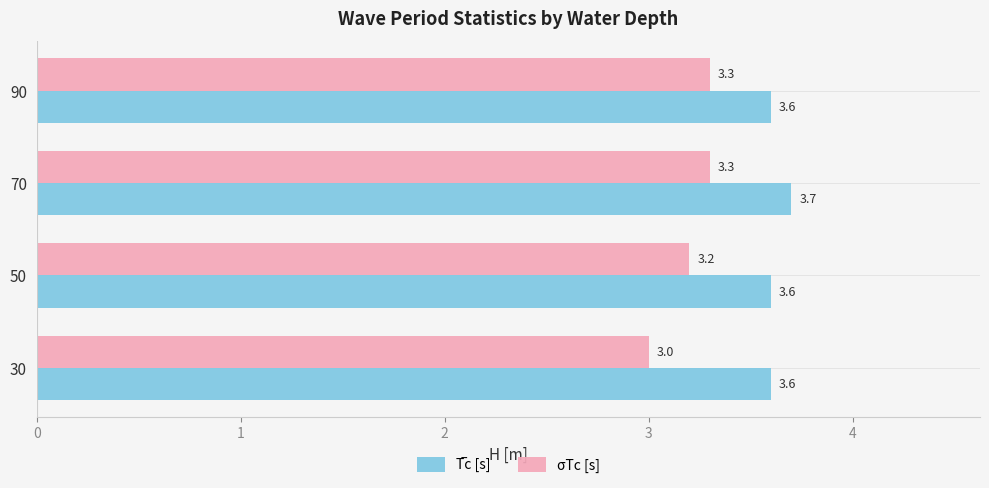

What is the difference between the highest and lowest values at 50?

0.4